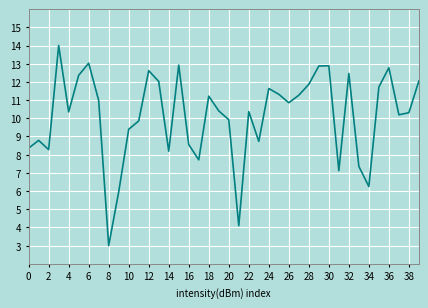

What is the greatest value displayed?

14.0